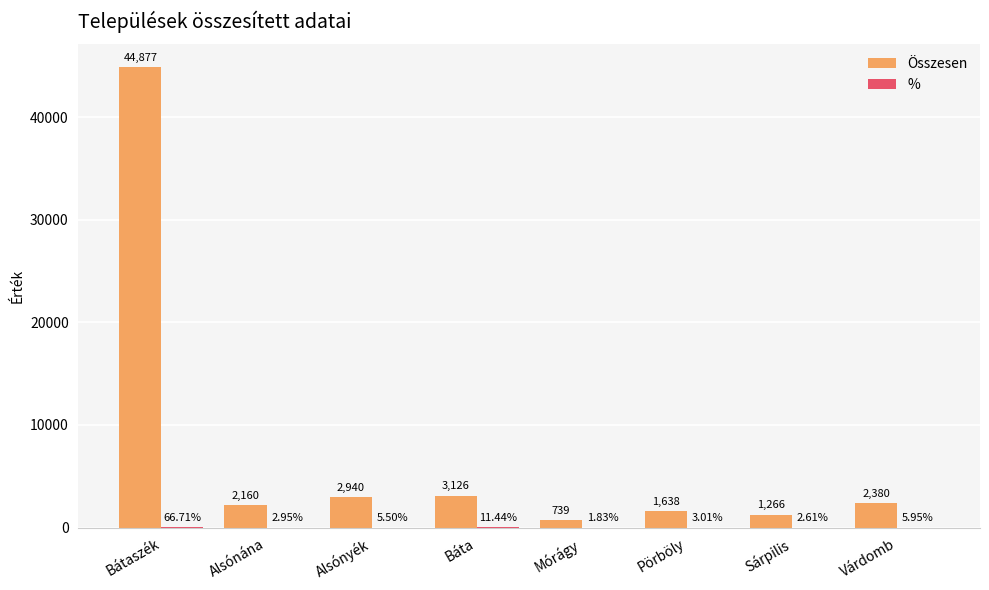

At which category is the sum across all series the highest?

Bátaszék